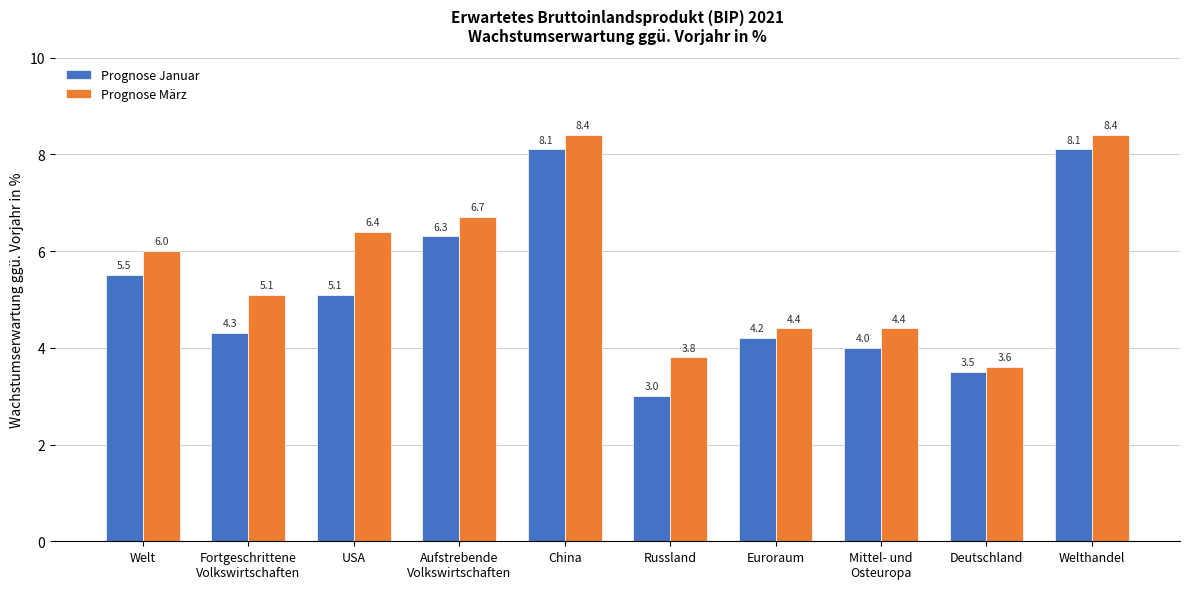

What position from the right is Welt?

10